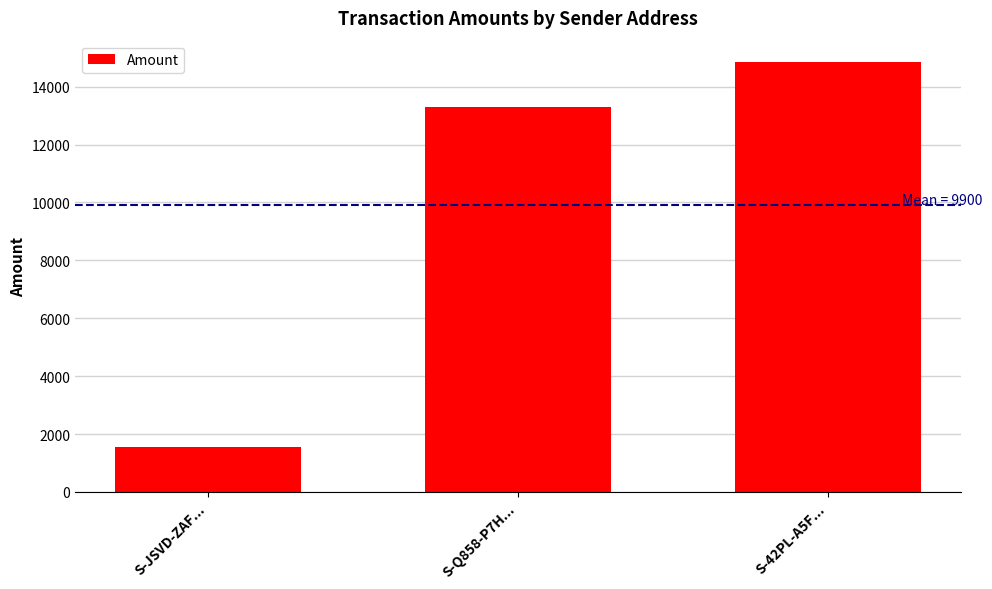

How many bars are there in total?

3